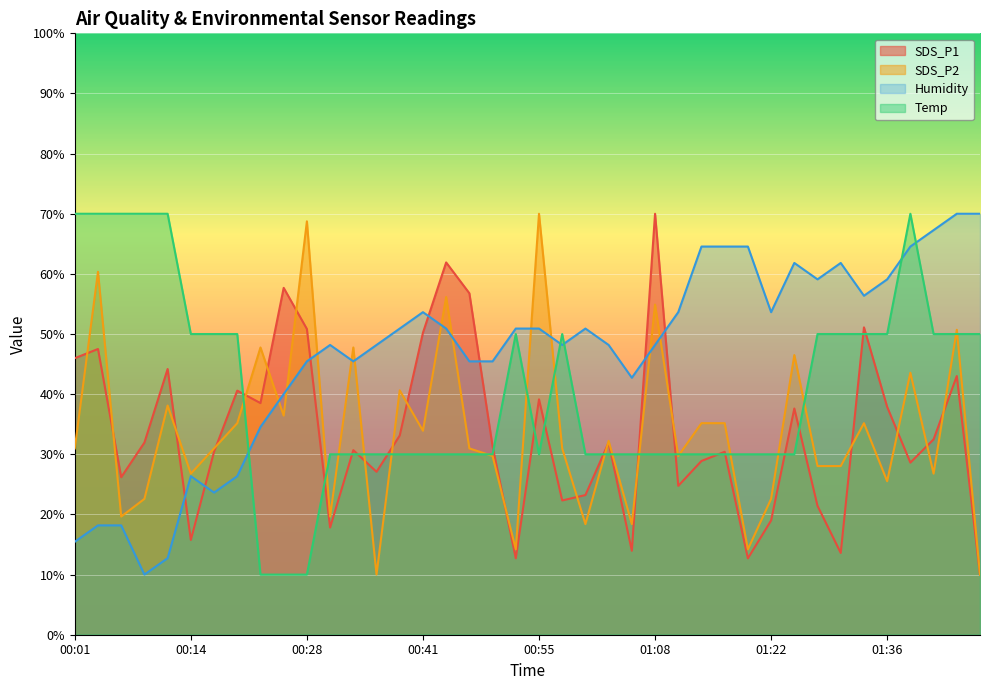

Which series has the widest spread of values?

SDS_P1